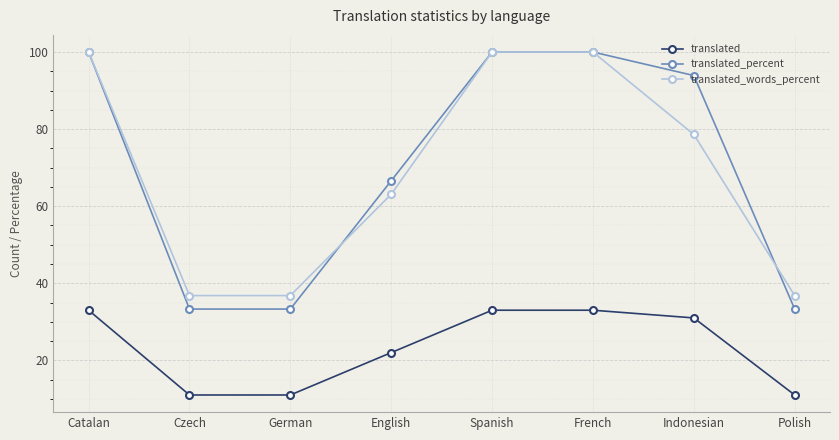

Which series has the largest total across all categories?

translated_percent